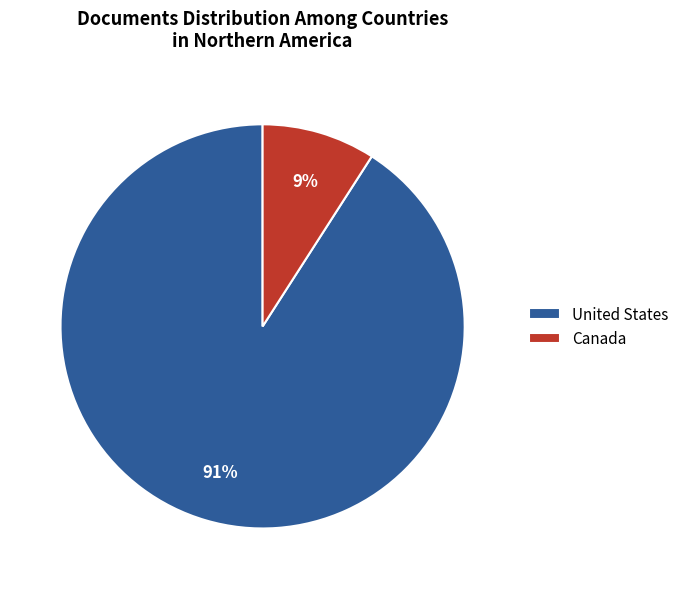

Do Canada and United States together represent more than half of the pie?

Yes